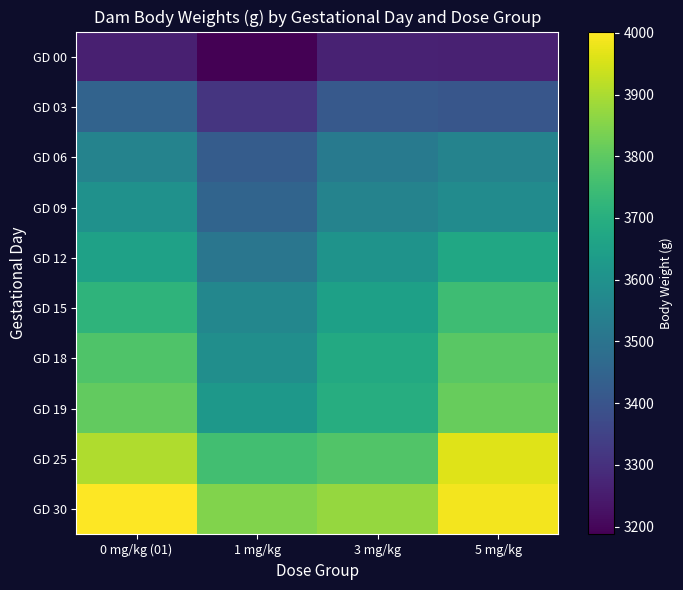

Count the number of data series in this chart.

10